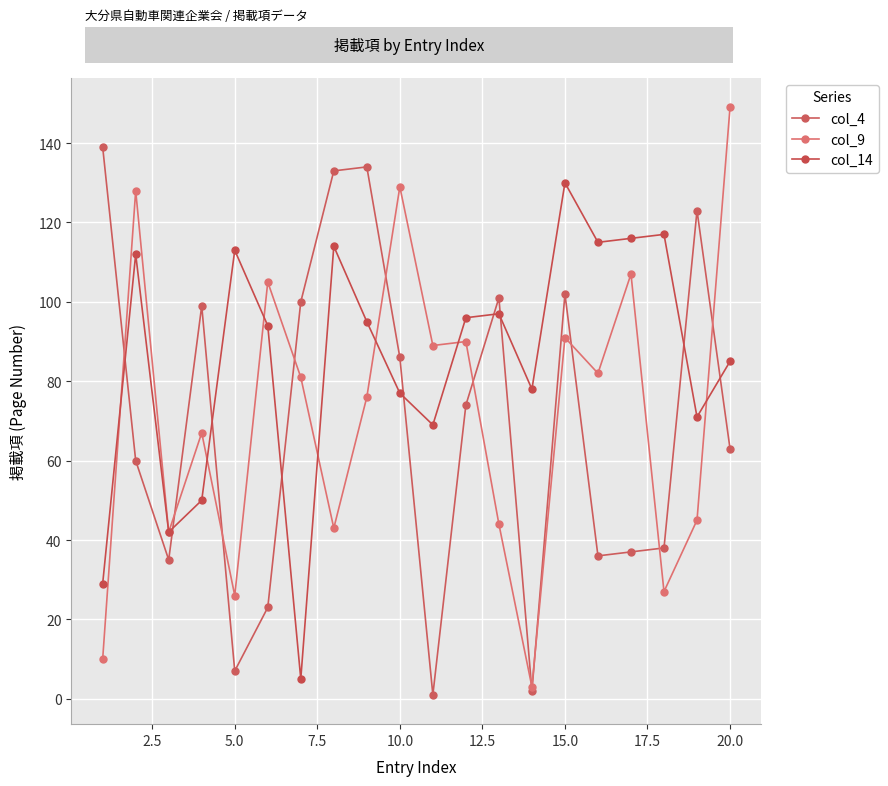

Does the chart have visible grid lines?

Yes